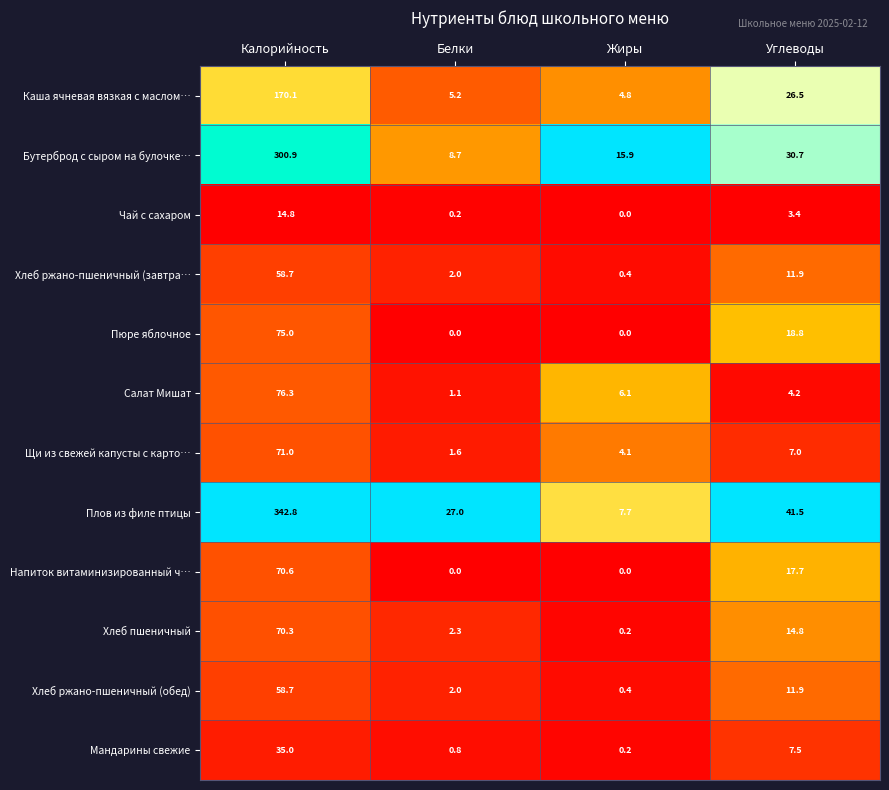

Which series changed the most between Калорийность and Жиры?

Плов из филе птицы